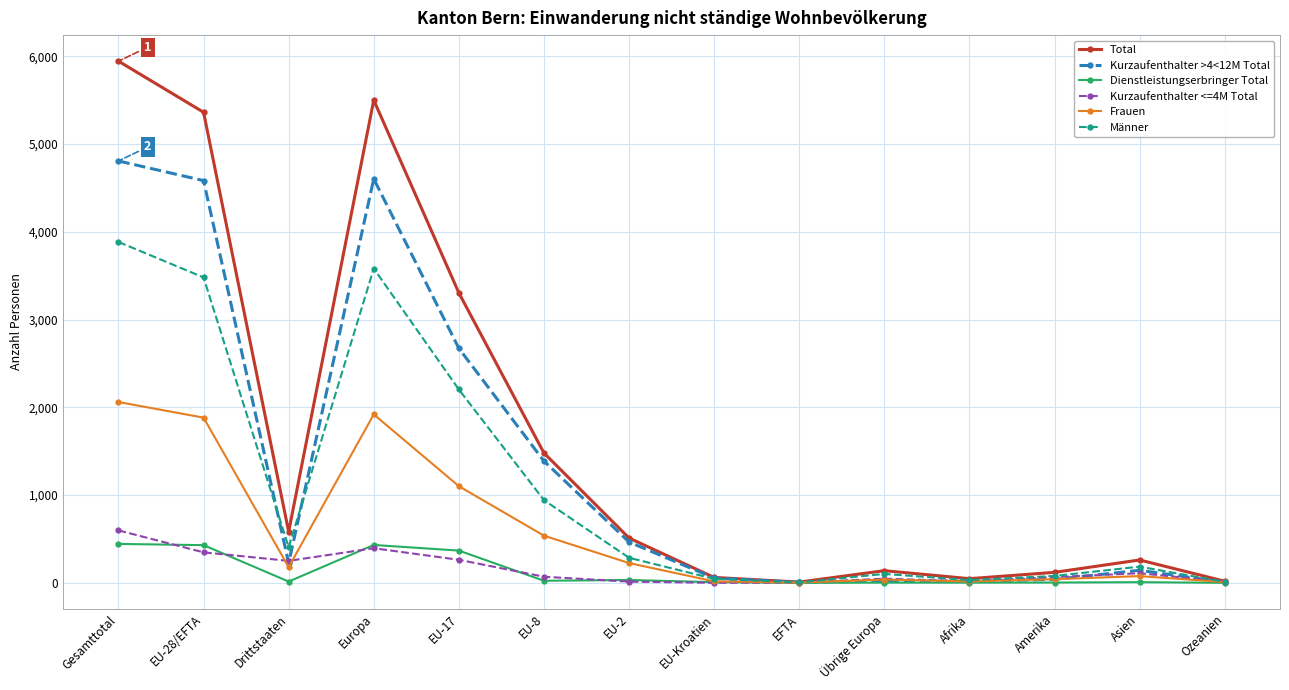

How many data points does each series have?

14